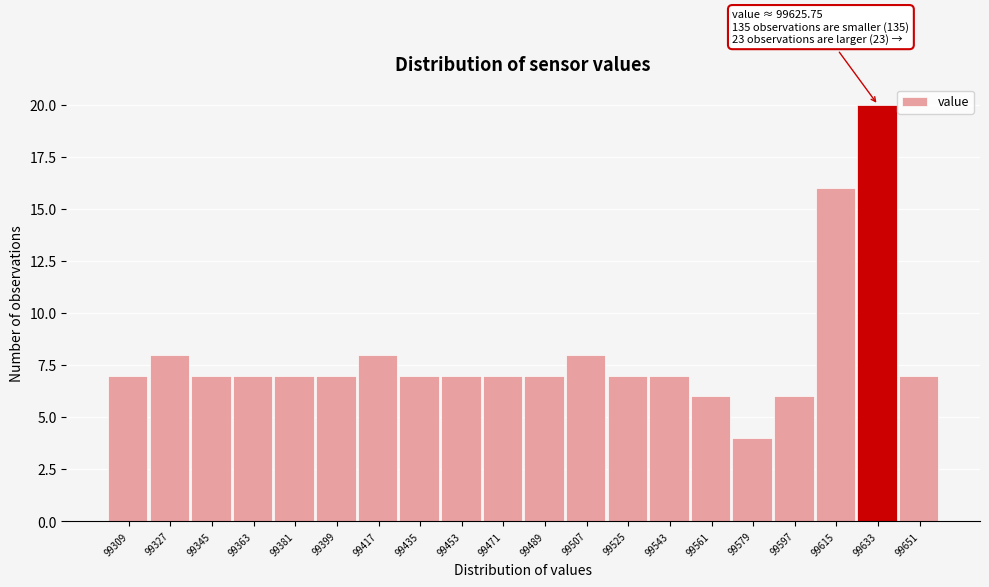

Over which range of the x-axis is the bar tallest?

99624 to 99642